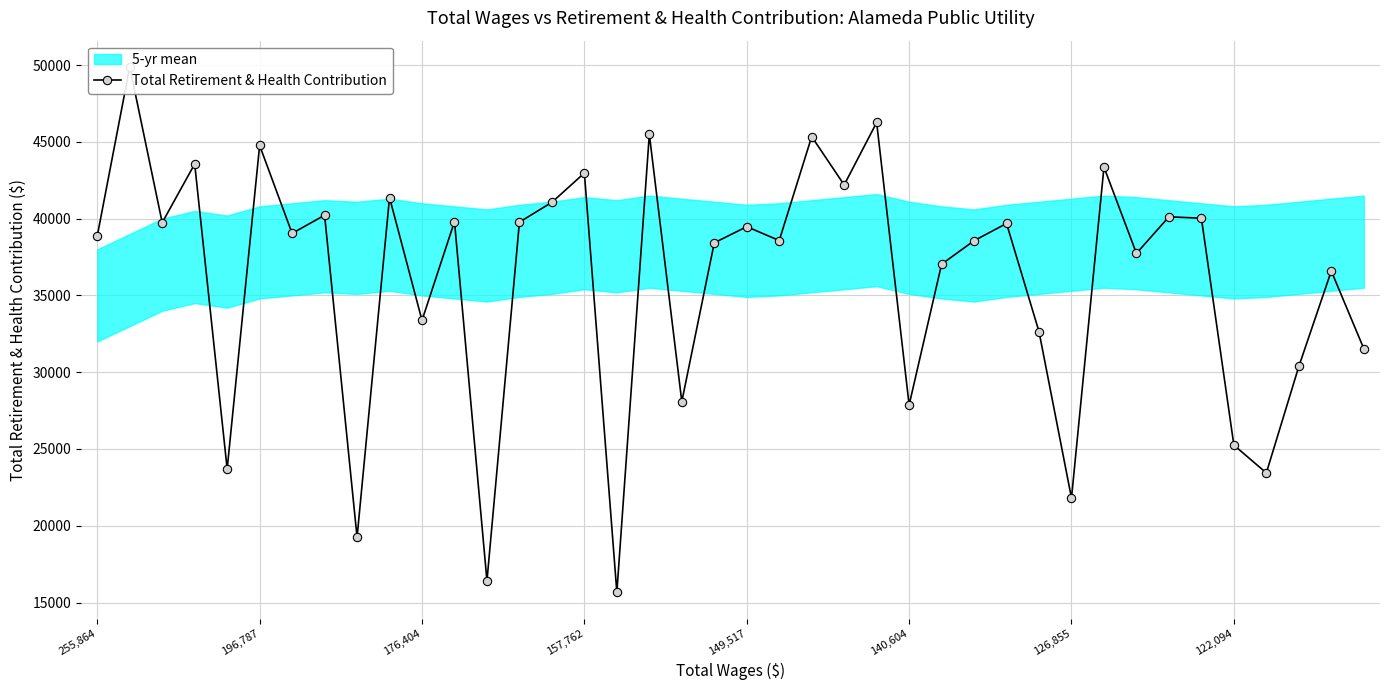

What is the change in value from 25 to 37?

+2504